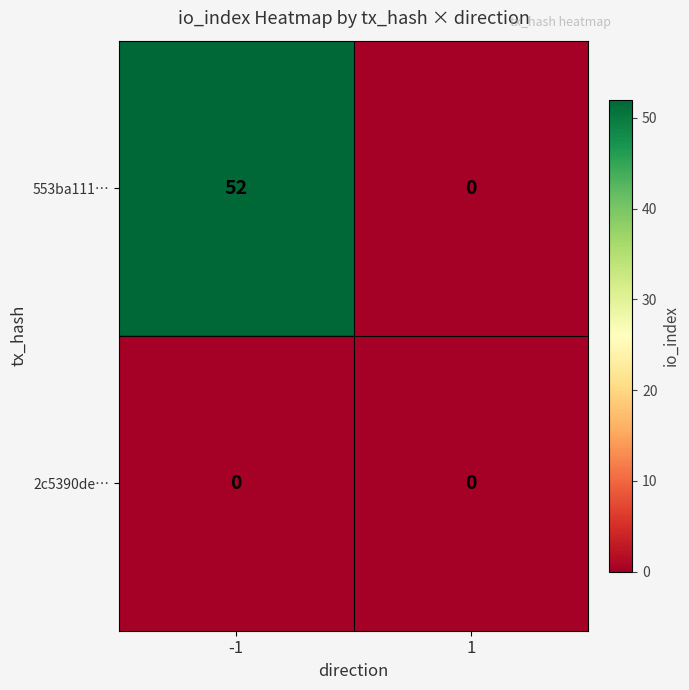

At how many categories does at least one series exceed 3?

1